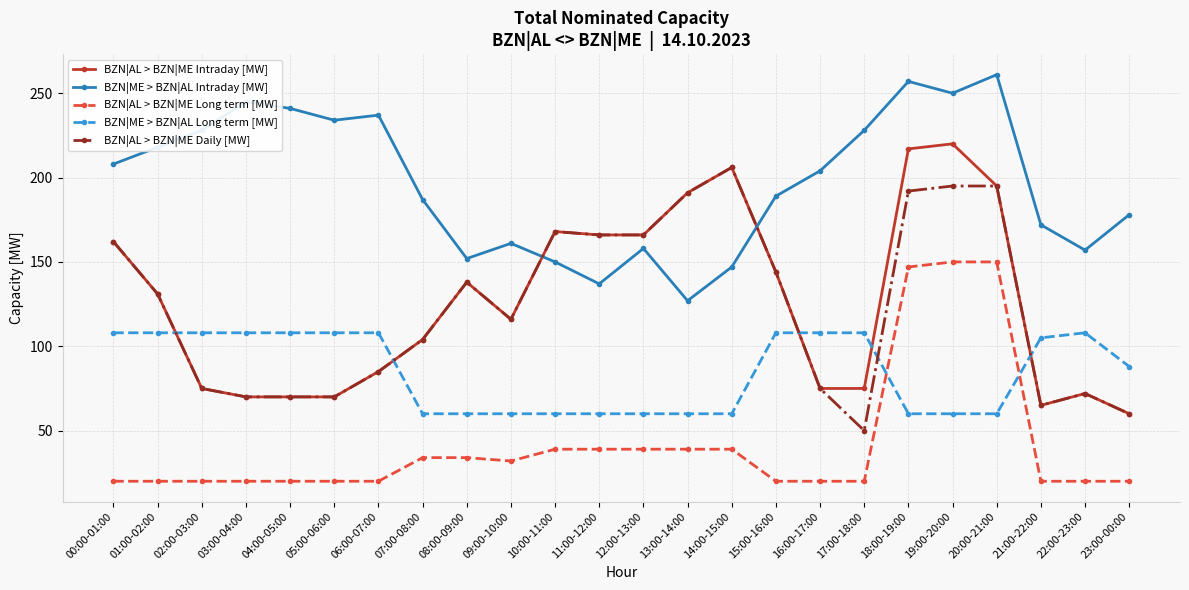

Rank the series by their maximum value, from lowest to highest.

BZN|ME > BZN|AL Long term [MW], BZN|AL > BZN|ME Long term [MW], BZN|AL > BZN|ME Daily [MW], BZN|AL > BZN|ME Intraday [MW], BZN|ME > BZN|AL Intraday [MW]